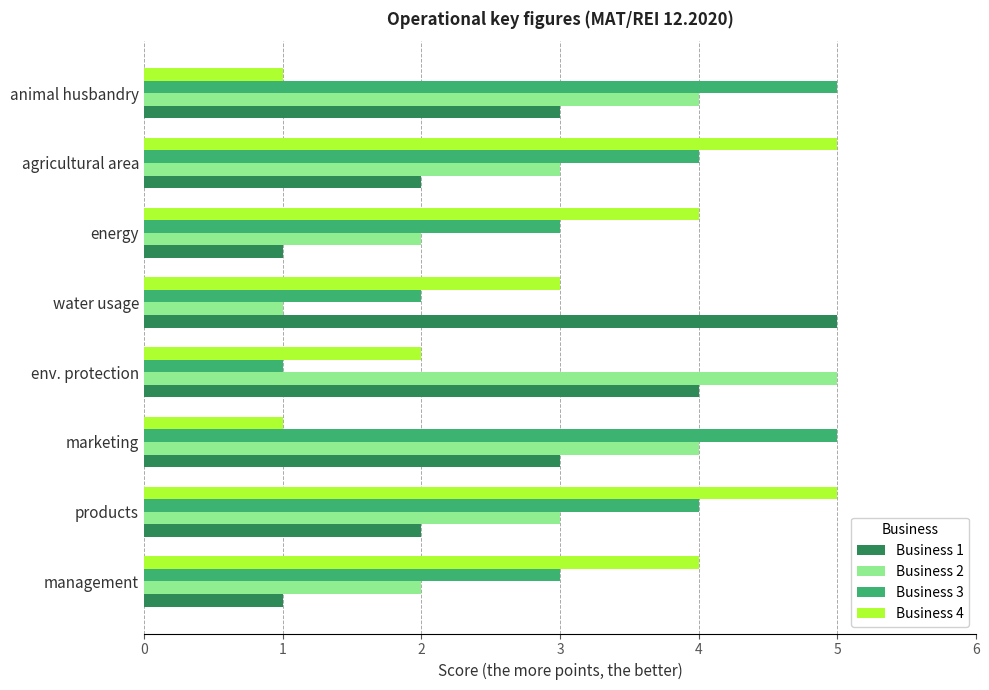

What are all the series names shown in the legend?

Business 1, Business 2, Business 3, Business 4